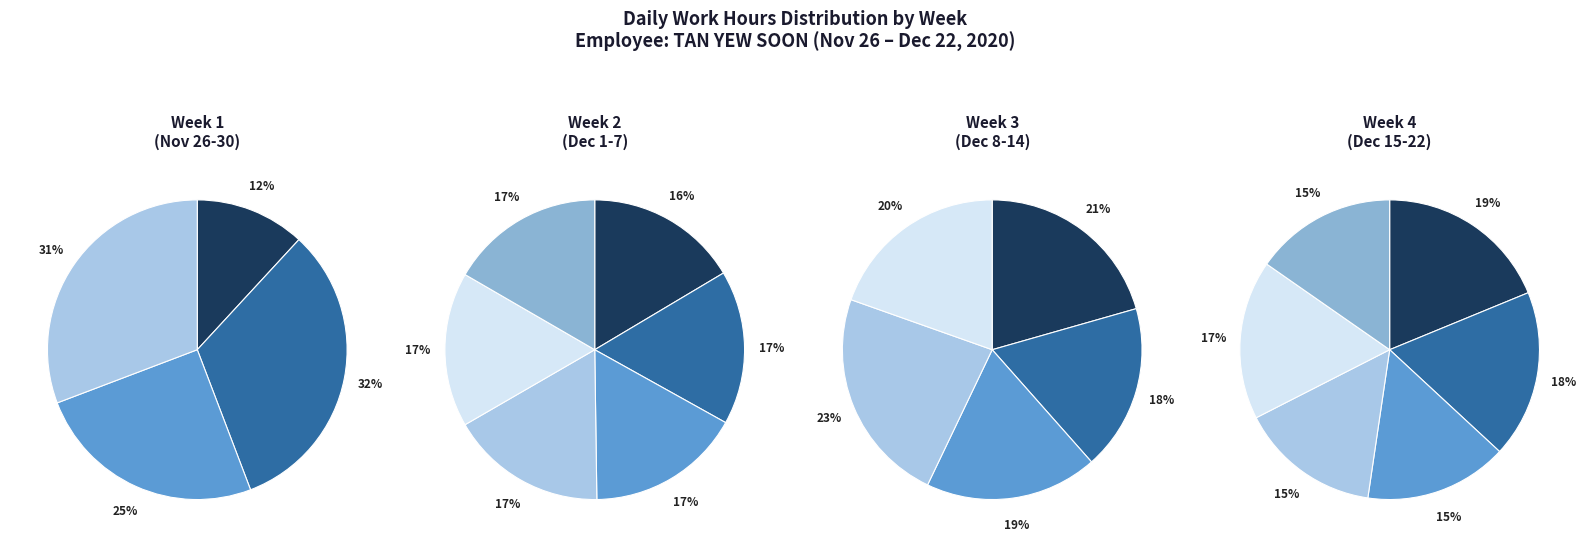

Is the sum of 22 Tue and 3 Thu greater than half?

No